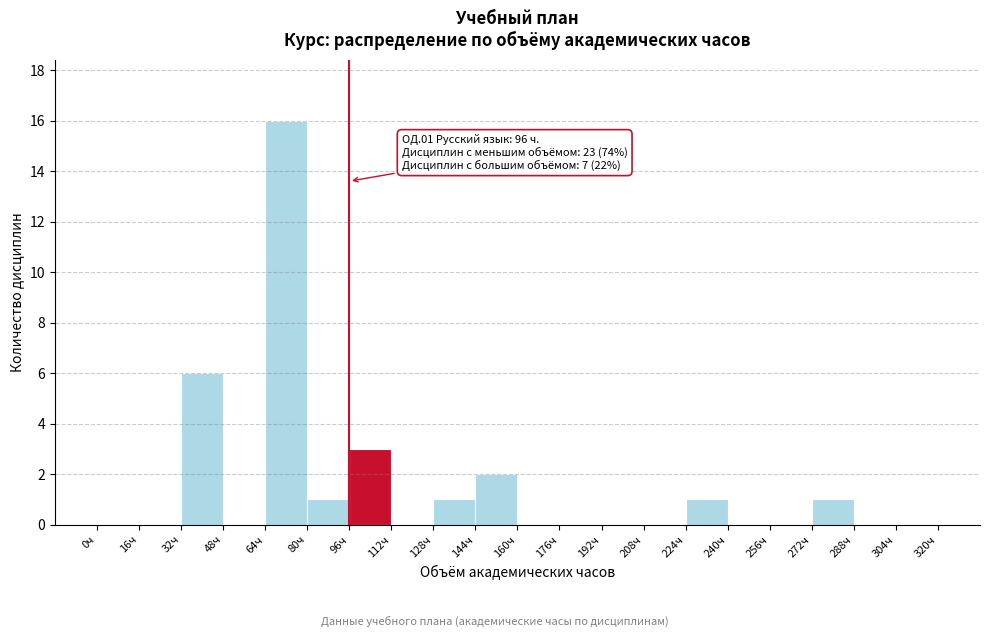

Which range on the x-axis has the tallest bar?

64 to 80